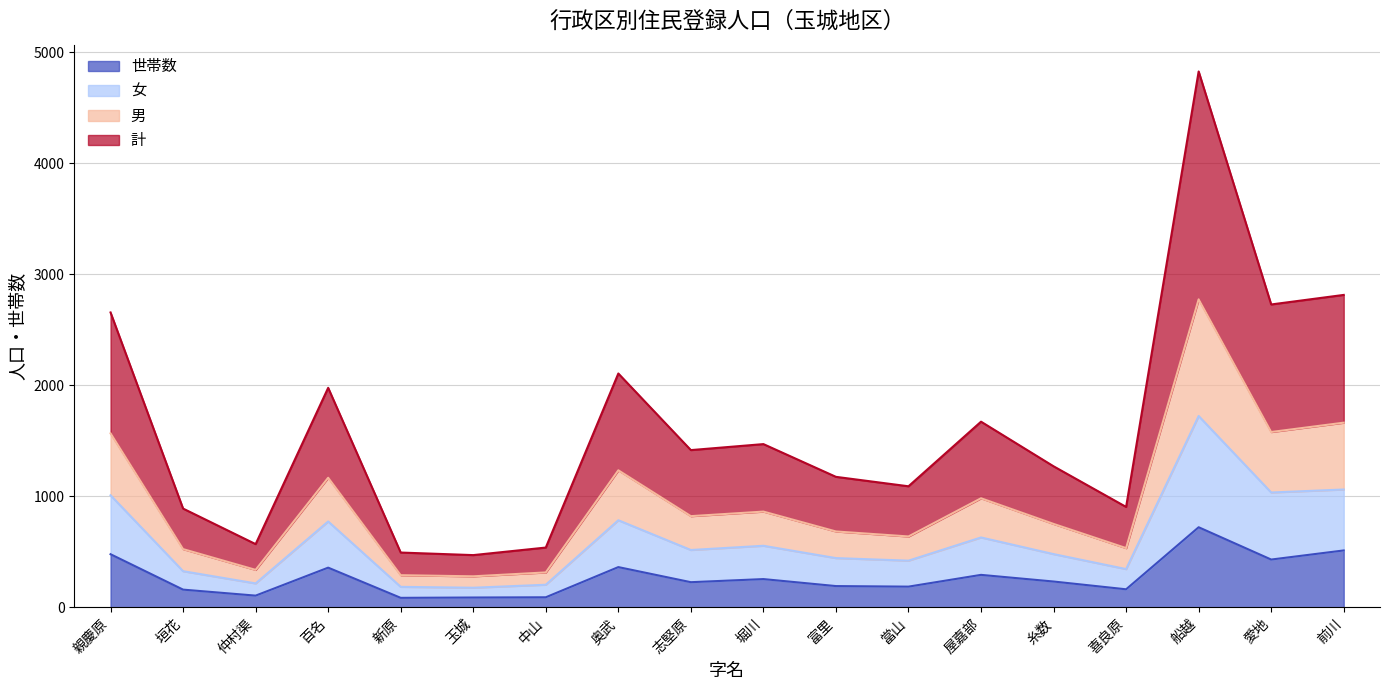

True or false: 世帯数 has a value of 297 at 愛地.

False